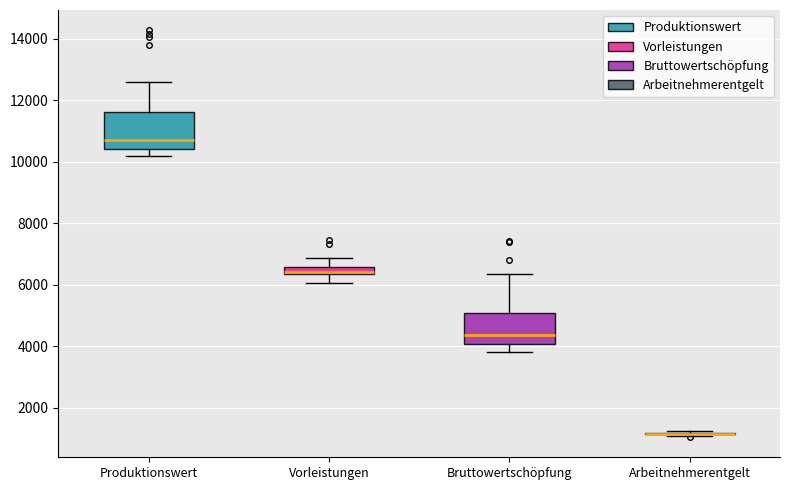

Where is the upper edge of the box for Bruttowertschöpfung on the y-axis? The values are not printed on the chart, so give them approximately, as read against the axis.

5000